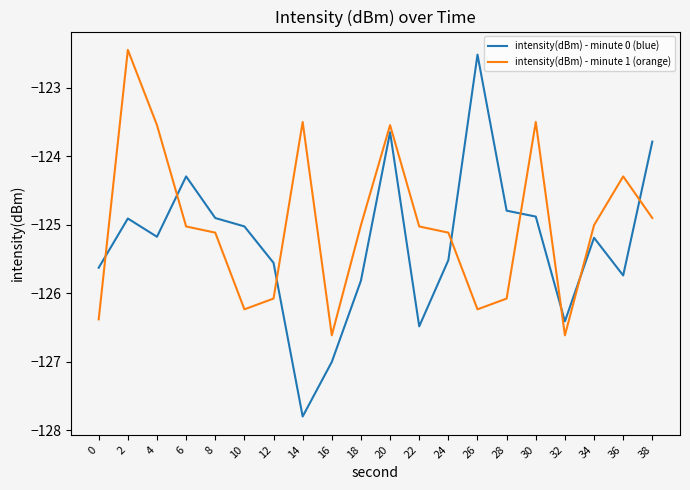

What is the difference between the maximum and minimum values in the intensity(dBm) - minute 1 (orange) series?

4.2